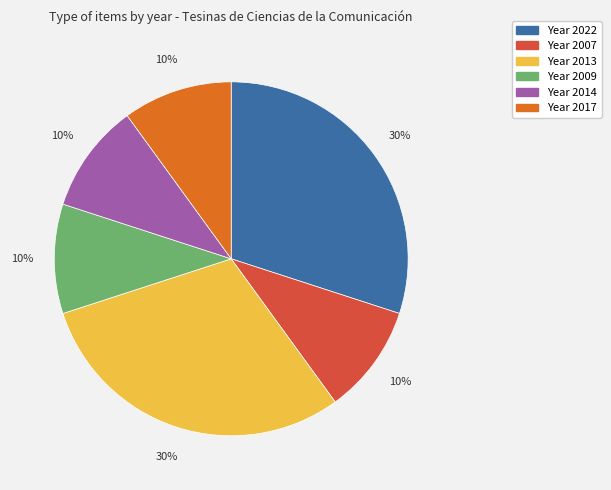

Is there a majority slice in this chart?

No